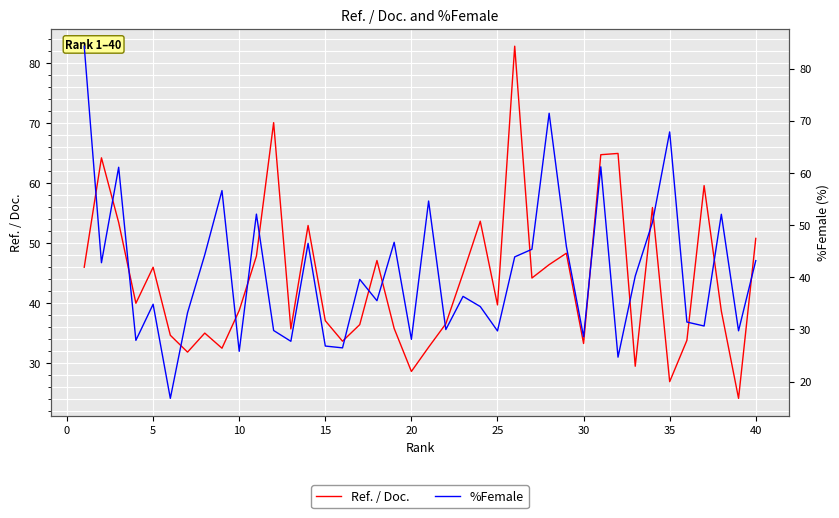

What is the greatest value displayed?

84.3